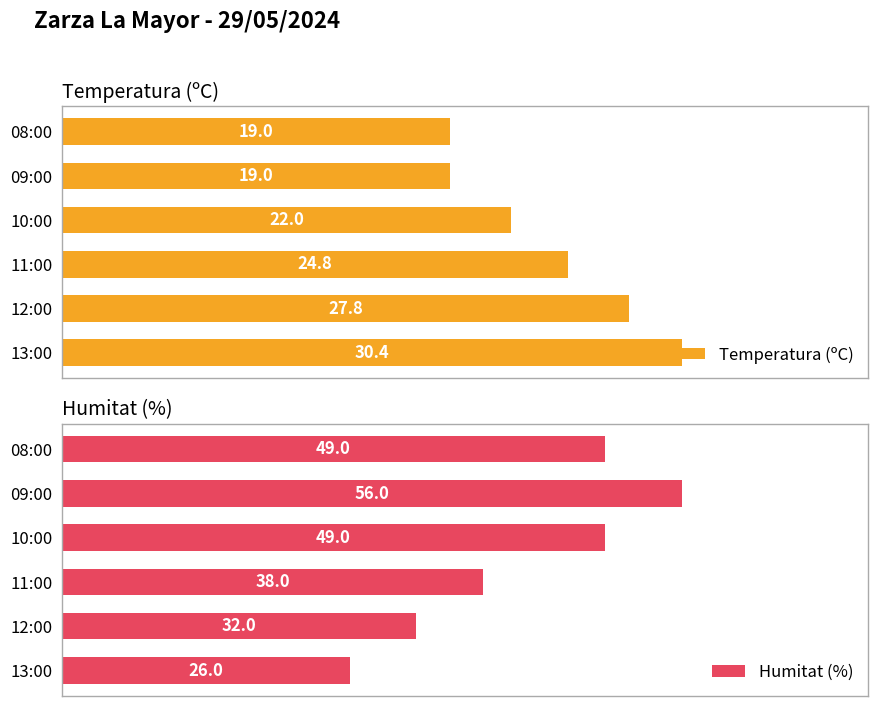

Where is Humitat (%) nearest to the value 41?

11:00